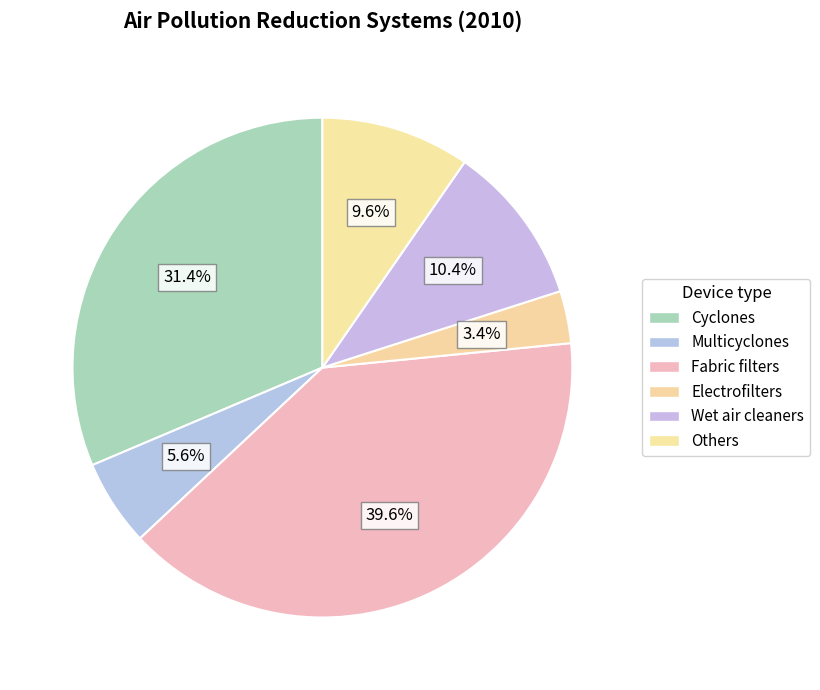

Is Wet air cleaners the majority of the pie?

No